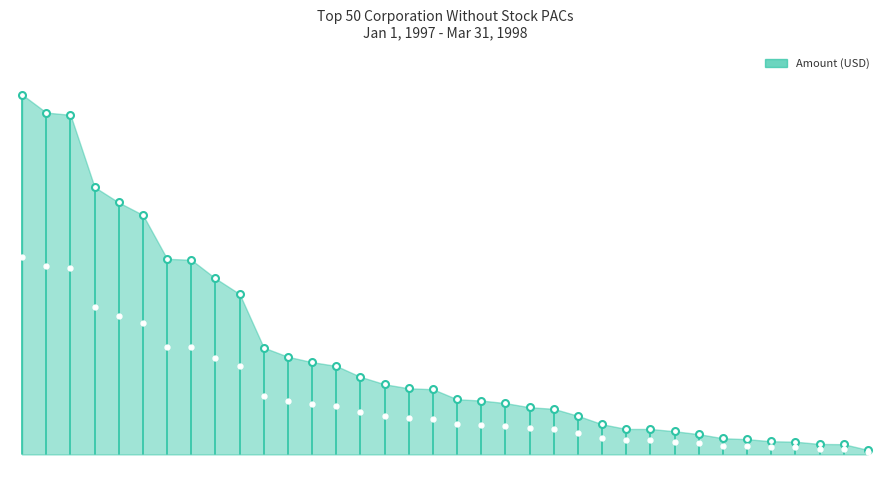

Approximately how many times larger is the value at 7 compared to 15?

2.1